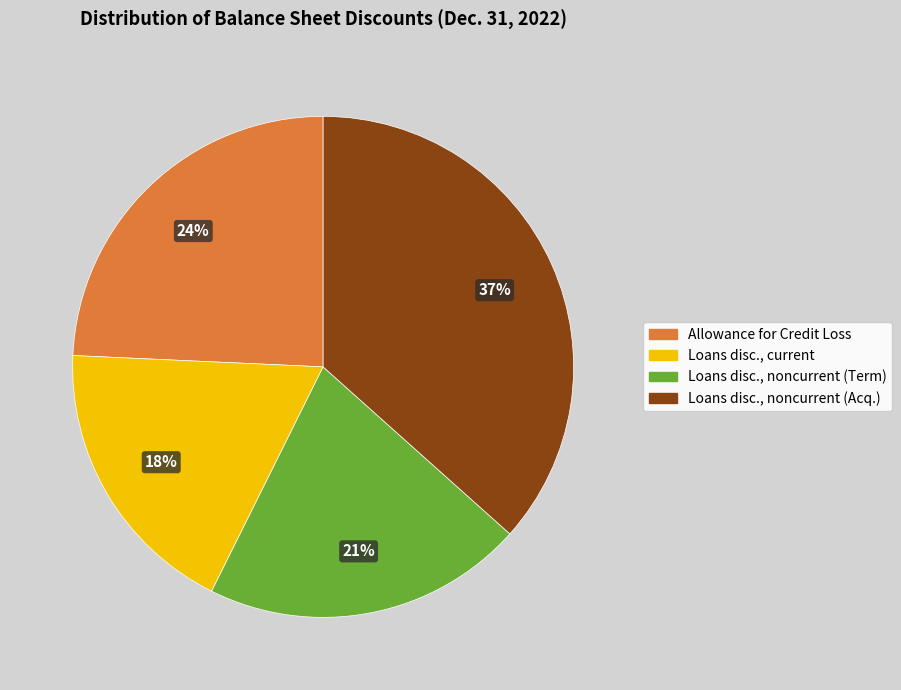

Is there a majority slice in this chart?

No